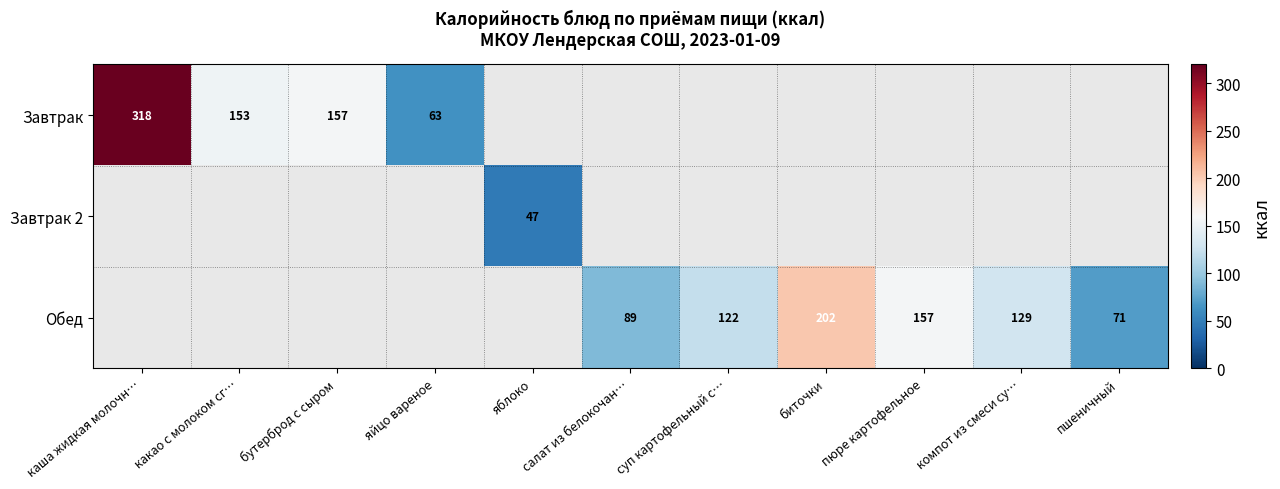

The value of Обед at пшеничный is 71. True or false?

True